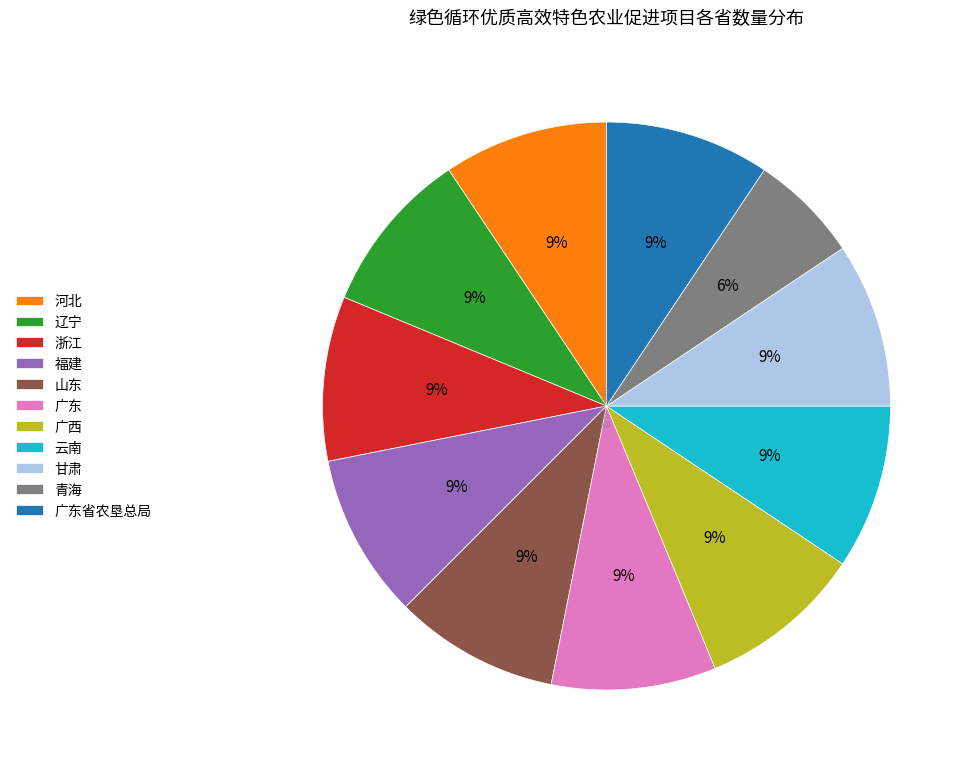

True or false: 河北 accounts for 16% of the total.

False